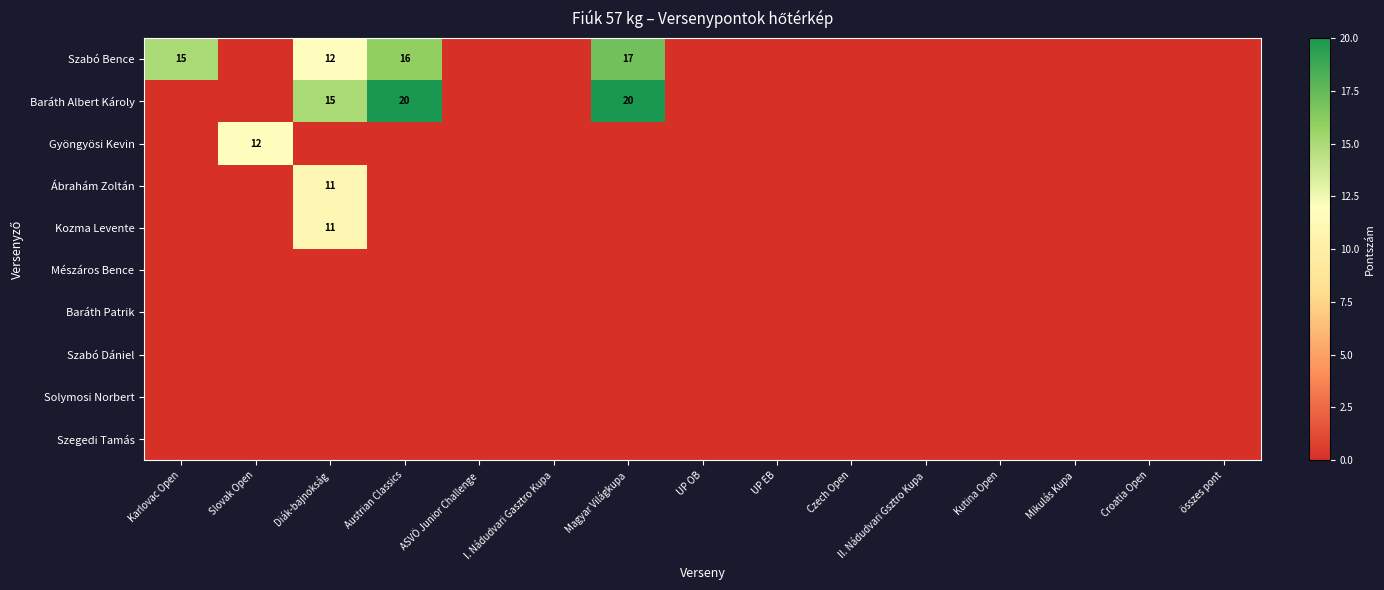

What is the difference between the highest and lowest values at Austrian Classics?

20